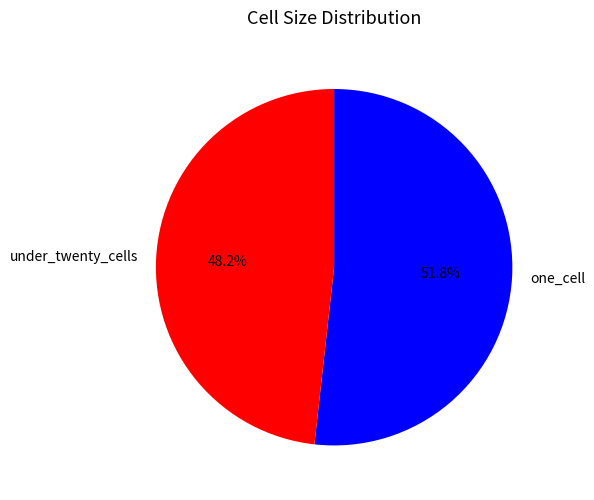

Rank the categories by value from highest to lowest.

one_cell, under_twenty_cells